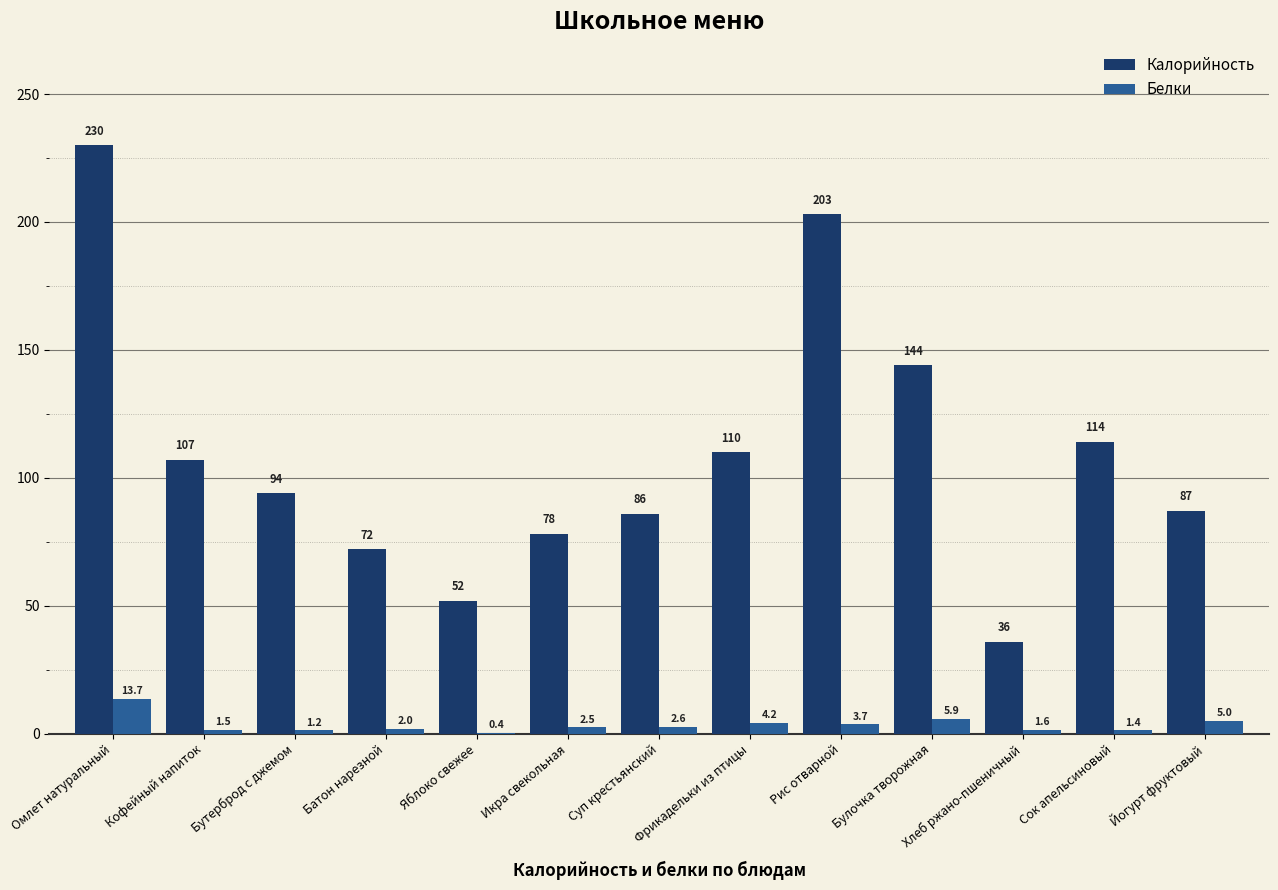

Is the value of Белки at Хлеб ржано-пшеничный greater than the value of Калорийность at Бутерброд с джемом?

No